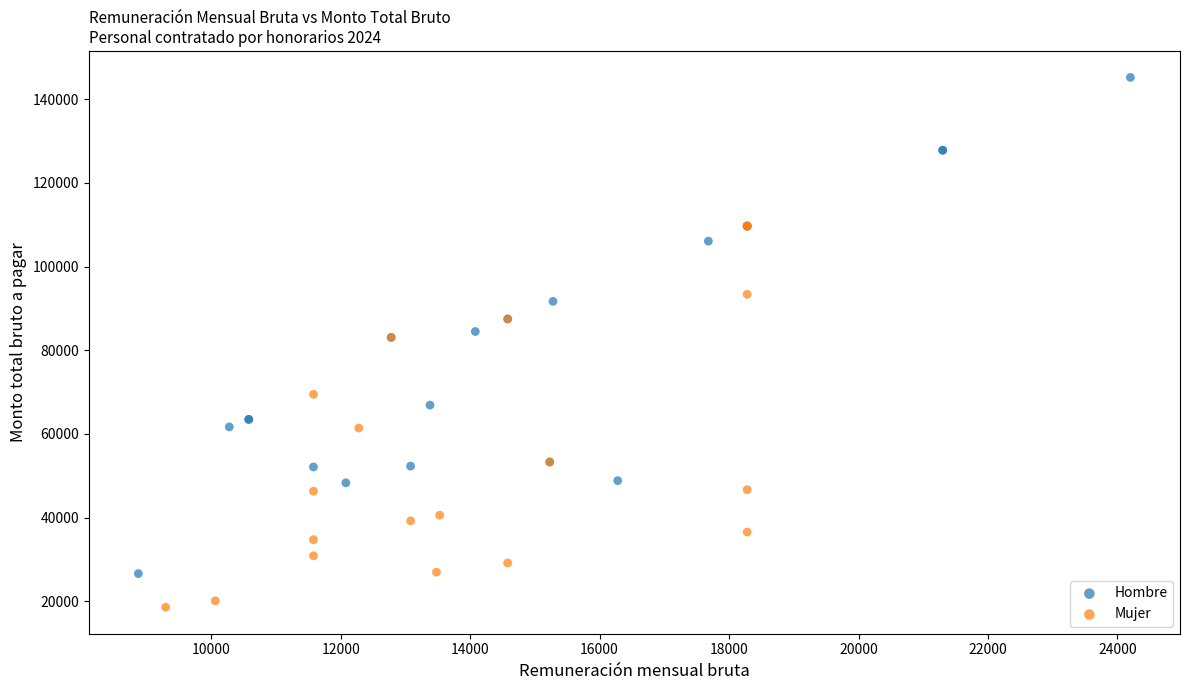

Which series has the largest Y range (max minus min)?

Hombre